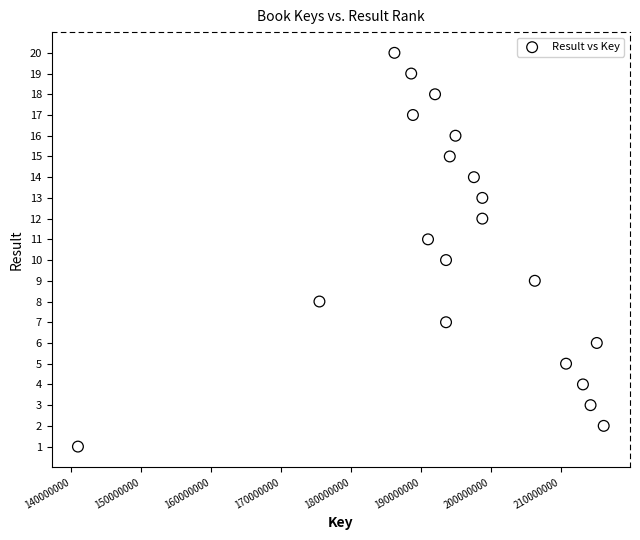

What is the range of X values (max minus min)?

75104580